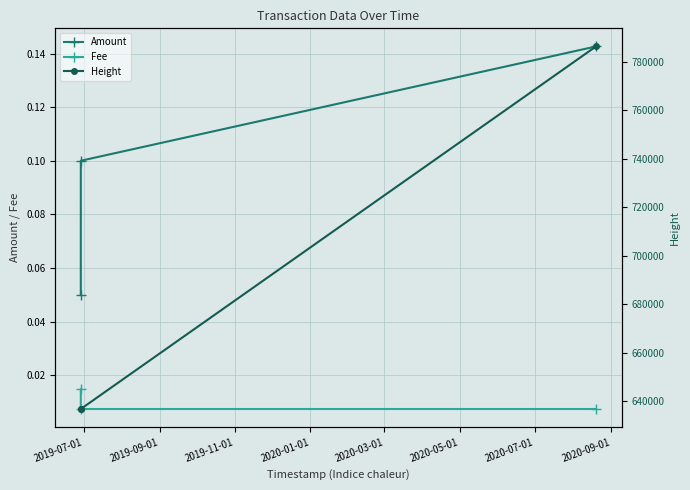

How many Fee values are between 0 and 1?

3